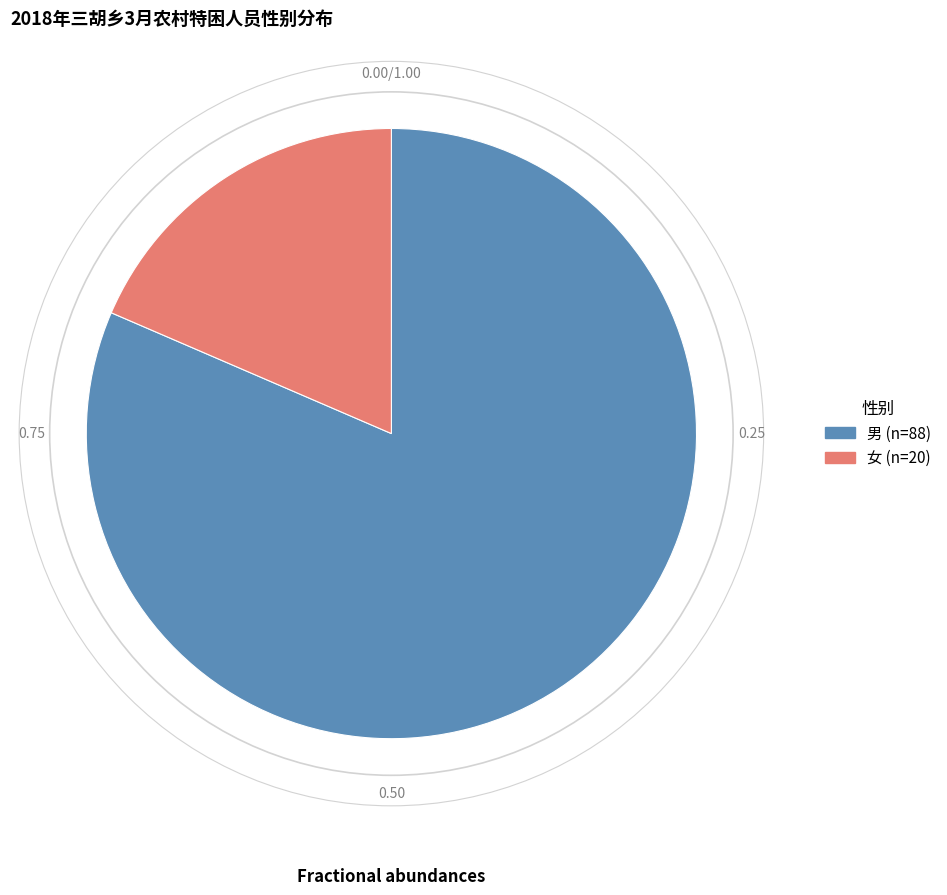

Combined, do 男 and 女 account for over 50%?

Yes